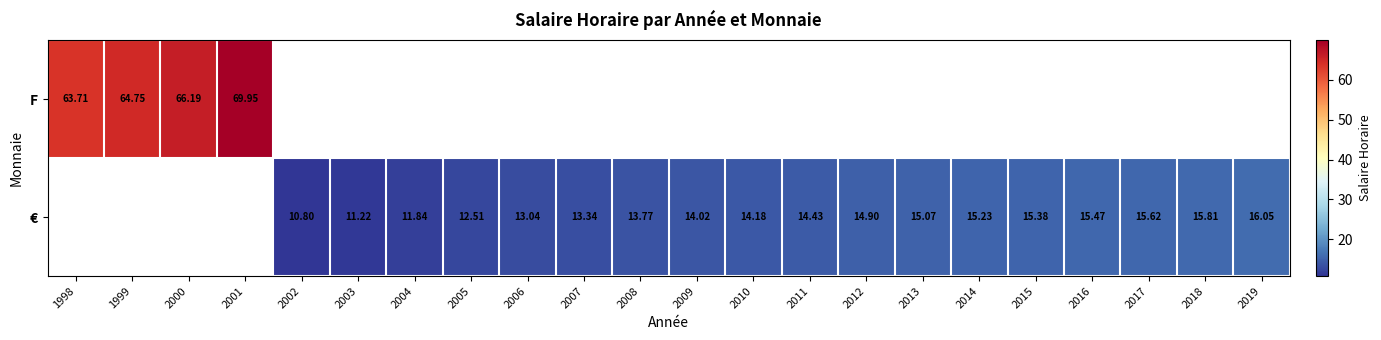

Between 2009 and 2001, which is larger?

2001